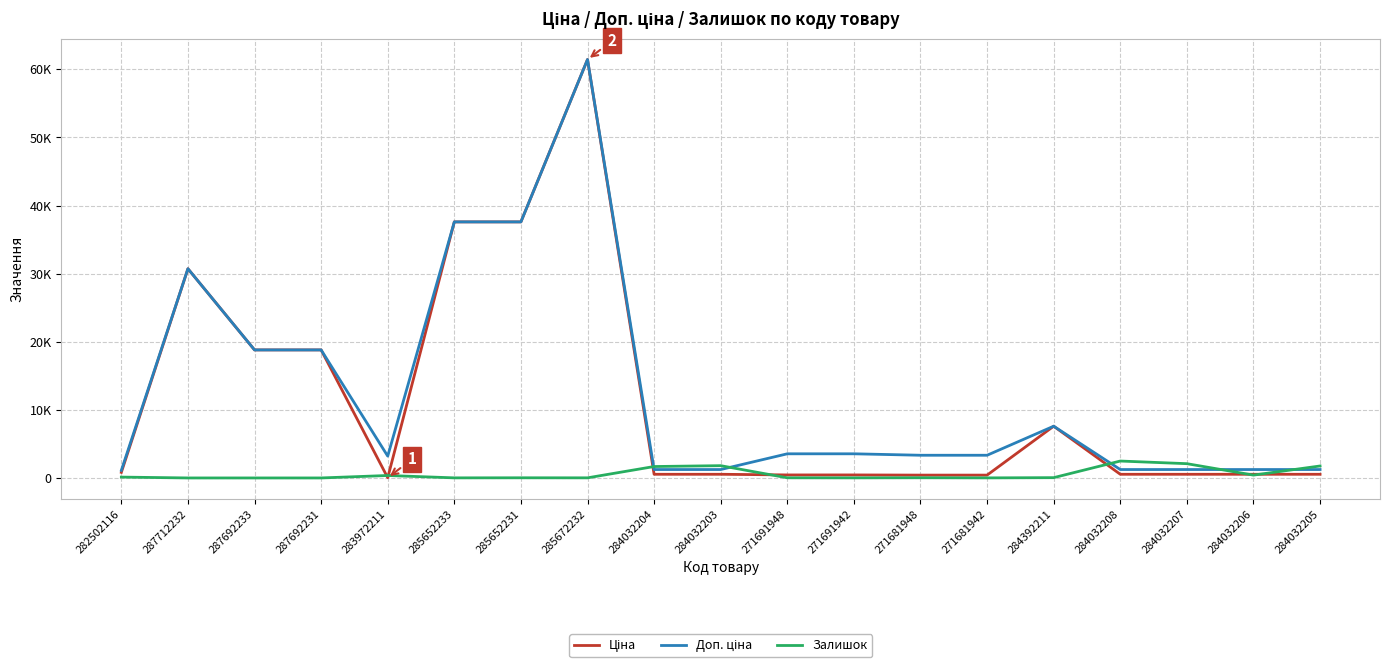

At 287692233, list the series in order from smallest to largest.

Залишок, Ціна, Доп. ціна